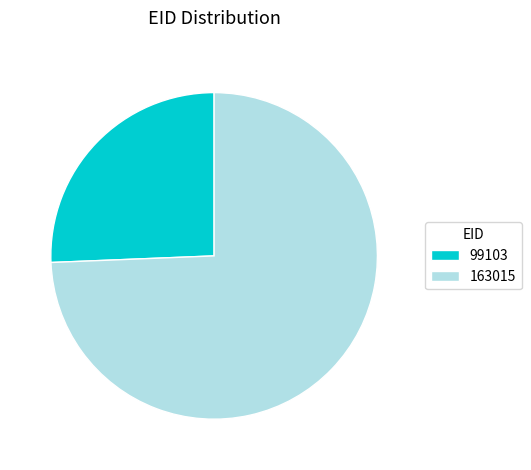

True or false: 99103 accounts for 17% of the total.

False